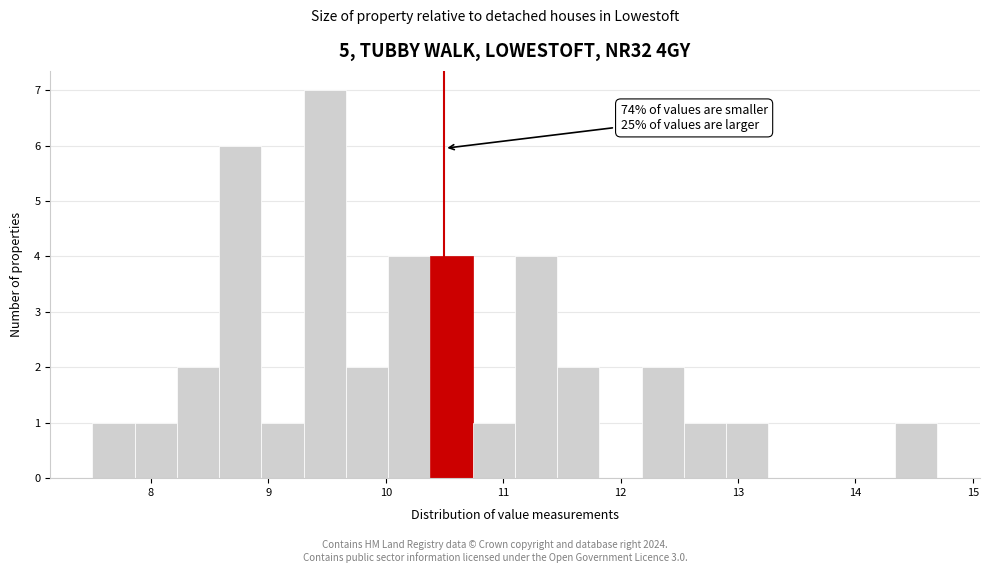

Read against the x-axis, roughly where is the centre of the tallest bar?

9.5